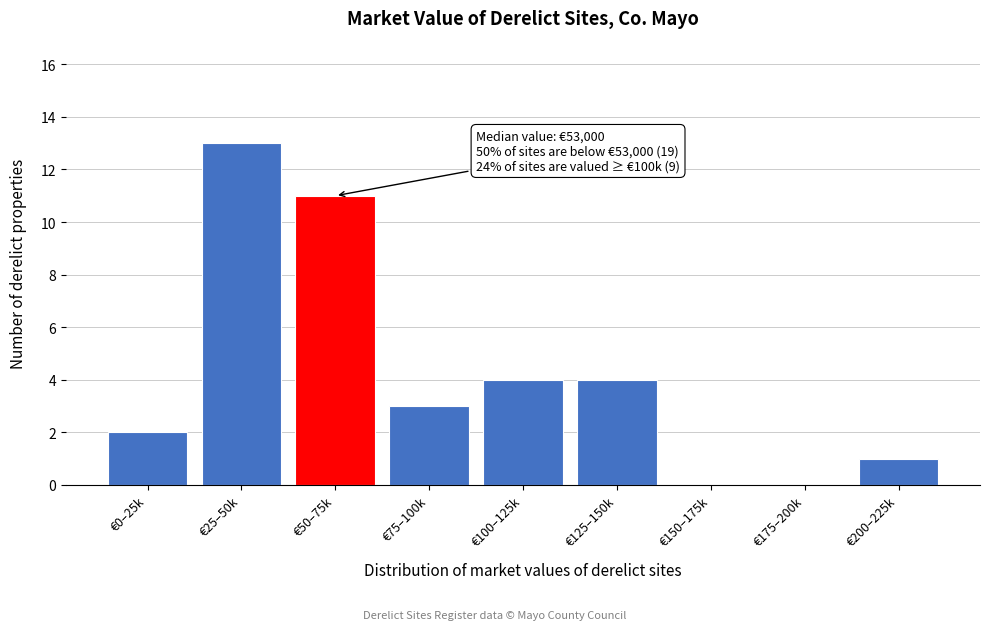

Reading left to right, what are all the values shown in this chart?

€0–25k=2	€25–50k=13	€50–75k=11	€75–100k=3	€100–125k=4	€125–150k=4	€150–175k=0	€175–200k=0	€200–225k=1